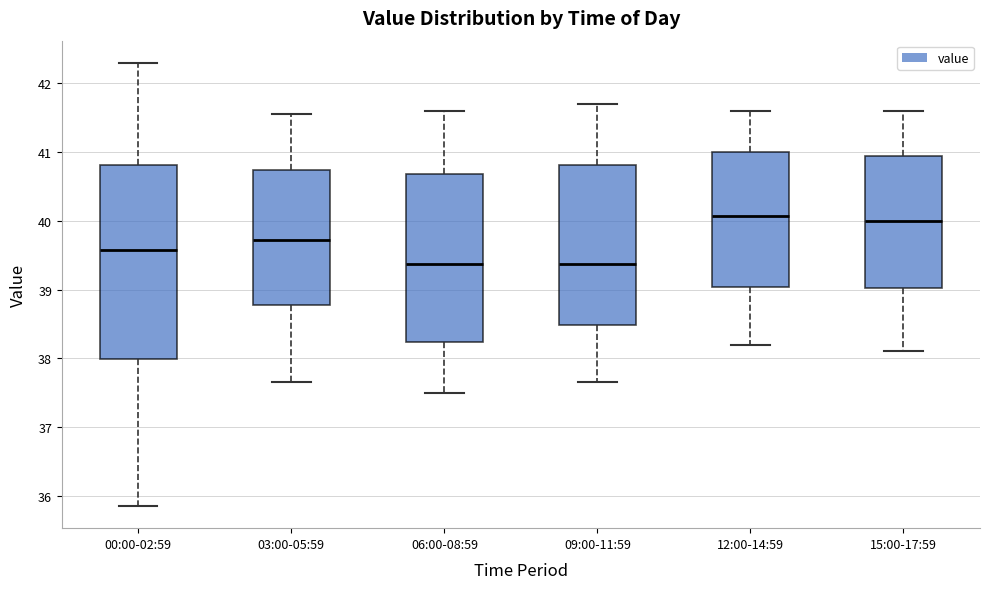

Which box is the tallest, from its lower edge to its upper edge?

00:00-02:59